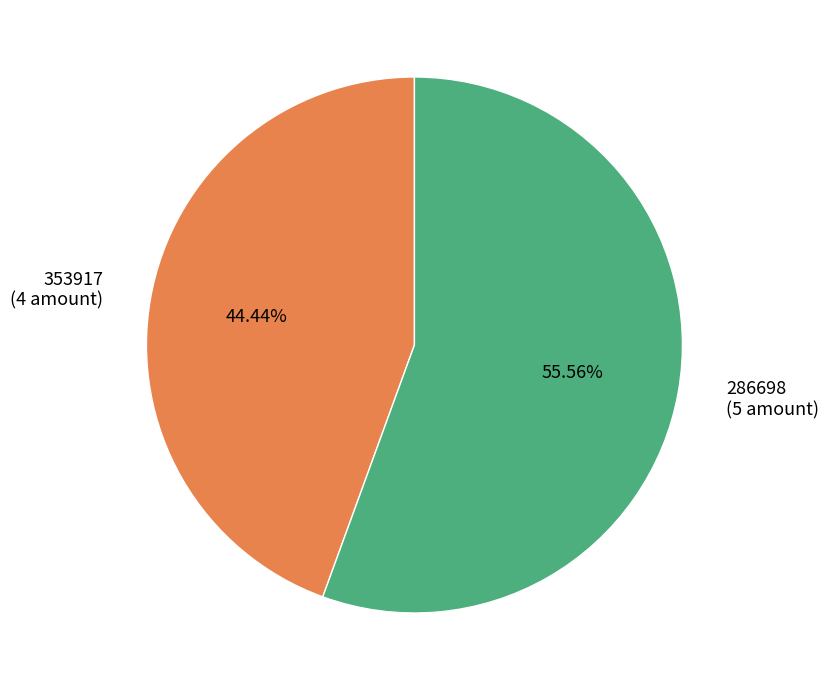

How many segments does this pie chart have?

2